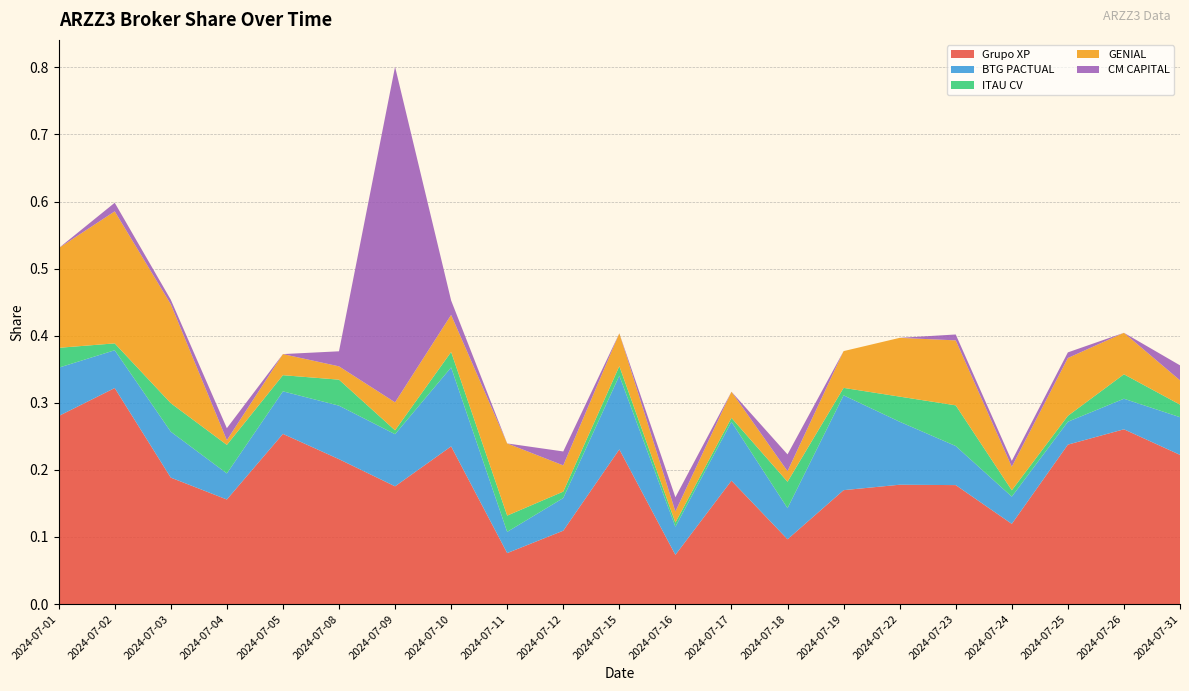

Reading left to right, list all the values displayed in this chart.

Grupo XP: 0.3	0.3	0.2	0.2	0.3	0.2	0.2	0.2	0.1	0.1	0.2	0.1	0.2	0.1	0.2	0.2	0.2	0.1	0.2	0.3	0.2
BTG PACTUAL: 0.1	0.1	0.1	0.0	0.1	0.1	0.1	0.1	0.0	0.0	0.1	0.0	0.1	0.0	0.1	0.1	0.1	0.0	0.0	0.0	0.1
ITAU CV: 0.0	0.0	0.0	0.0	0.0	0.0	0.0	0.0	0.0	0.0	0.0	0.0	0.0	0.0	0.0	0.0	0.1	0.0	0.0	0.0	0.0
GENIAL: 0.1	0.2	0.1	0.0	0.0	0.0	0.0	0.1	0.1	0.0	0.0	0.0	0.0	0.0	0.1	0.1	0.1	0.0	0.1	0.1	0.0
CM CAPITAL: 0.0	0.0	0.0	0.0	0.0	0.0	0.5	0.0	0.0	0.0	0.0	0.0	0.0	0.0	0.0	0.0	0.0	0.0	0.0	0.0	0.0